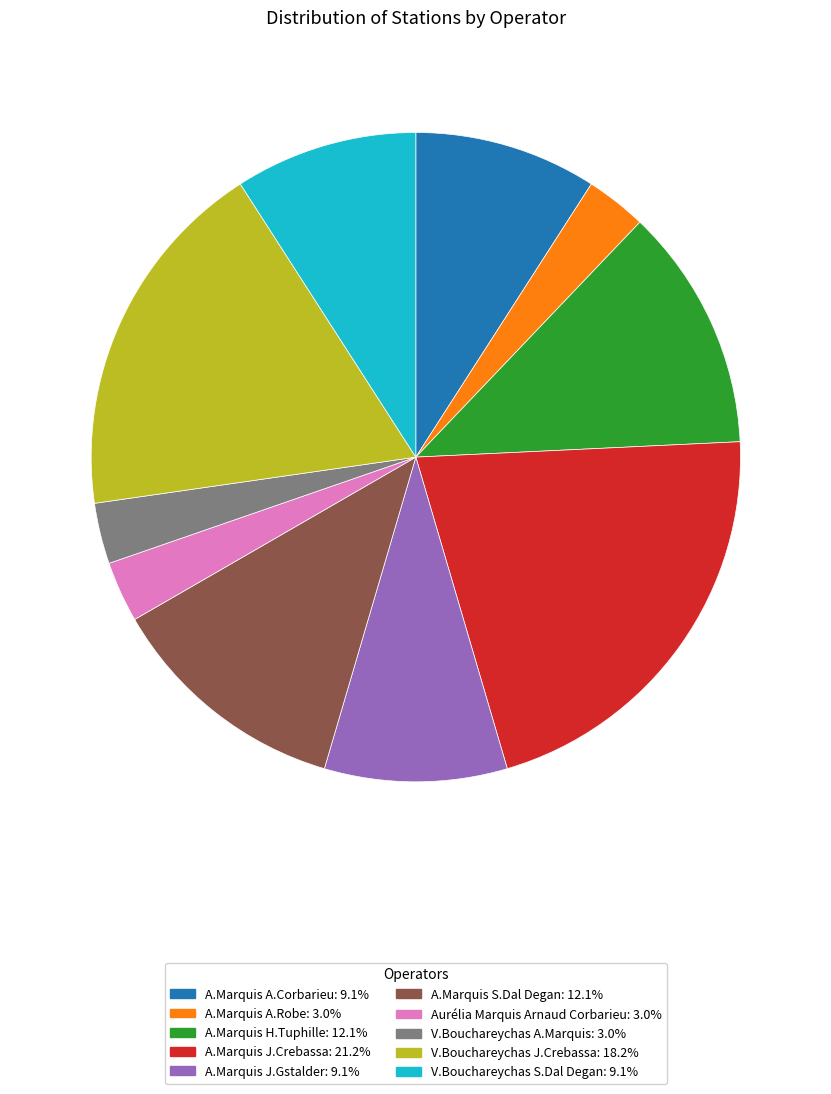

Do A.Marquis J.Gstalder and A.Marquis A.Corbarieu together represent more than half of the pie?

No